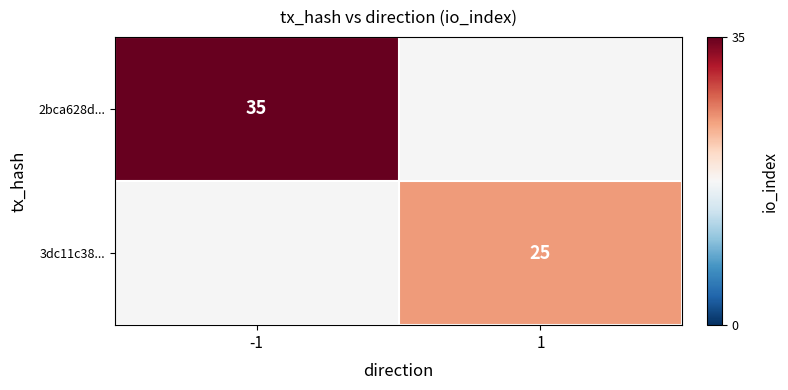

The 2bca628d... series shows 18 at -1. True or false?

False